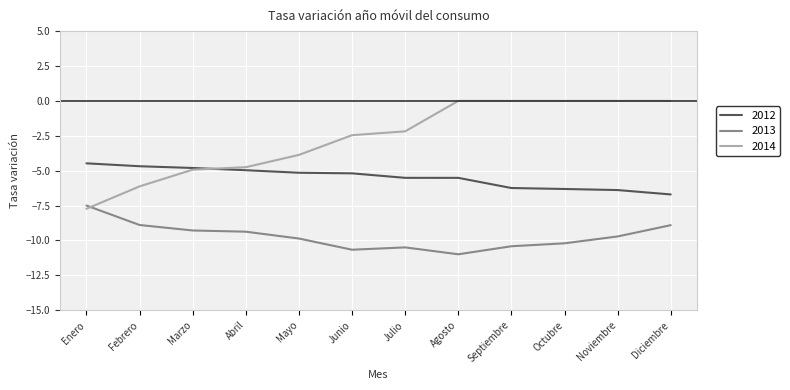

What is the average value of the 2013 series?

-9.7